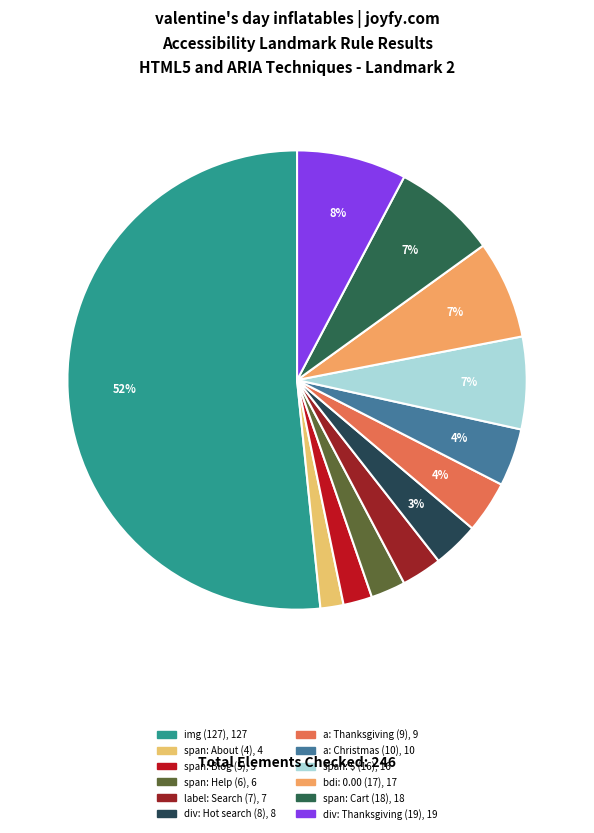

How many segments does this pie chart have?

12